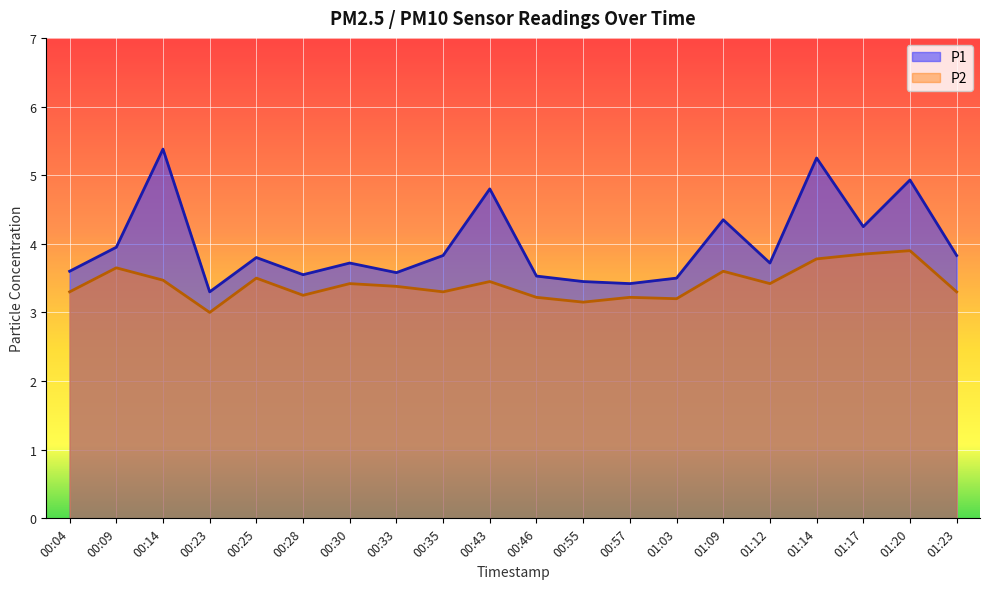

What value does the P1 series have at 00:43?

4.8